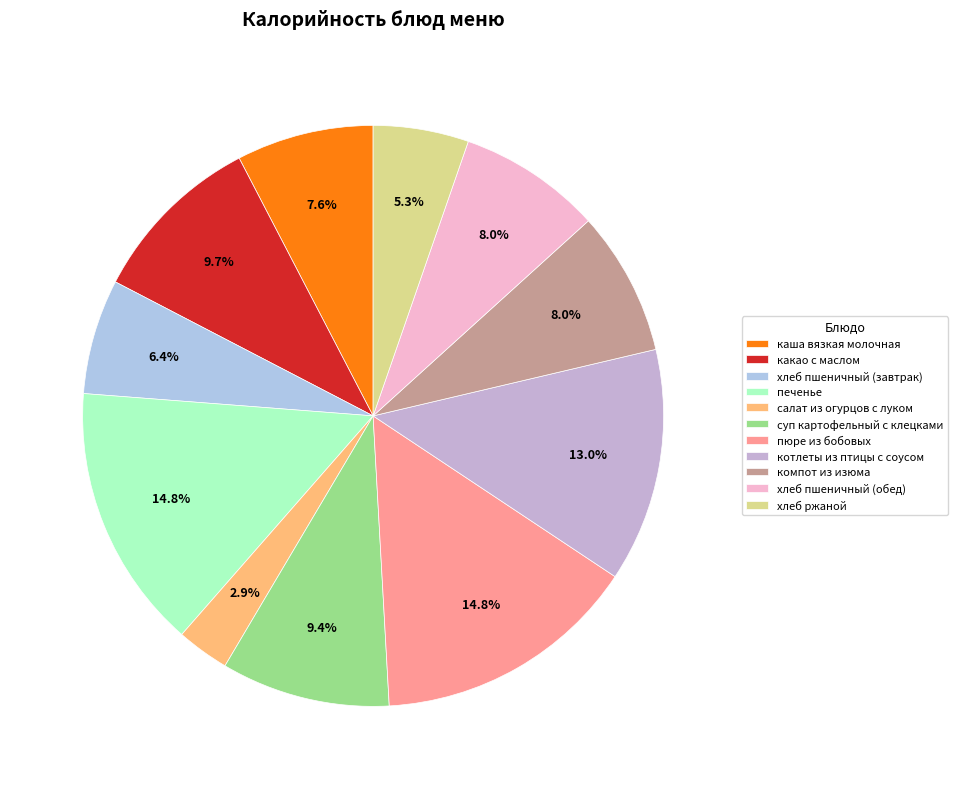

Is there any slice that represents more than half of the pie?

No